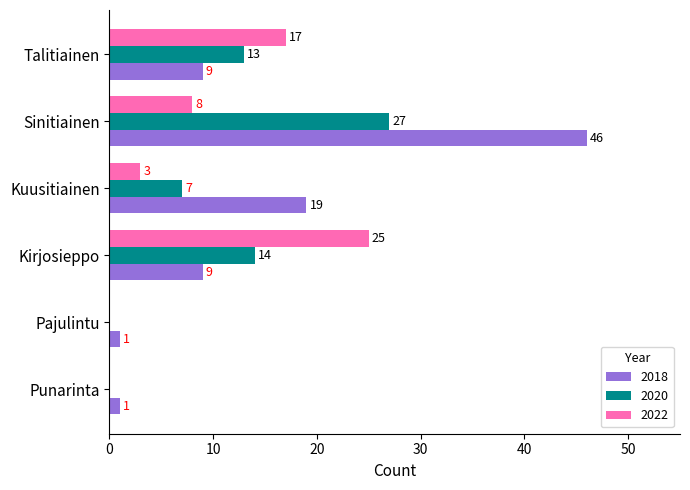

At which category does the chart reach its peak across all series?

Sinitiainen